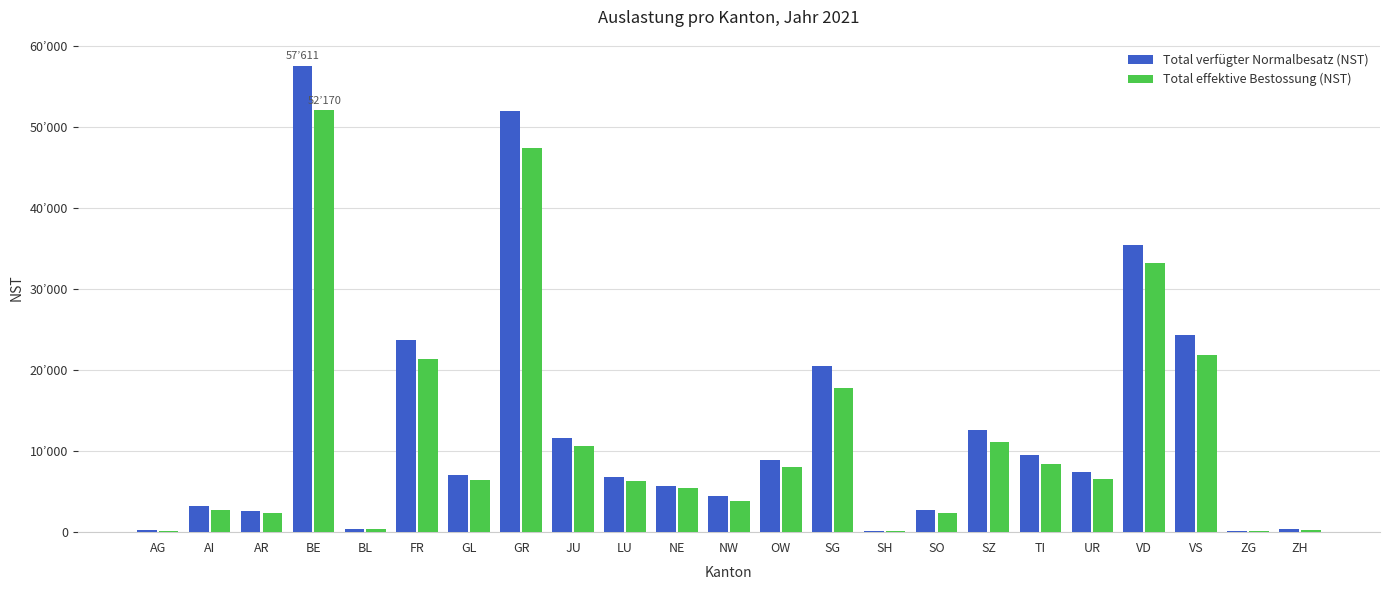

The value of Total verfügter Normalbesatz (NST) at NE is 5687. True or false?

True